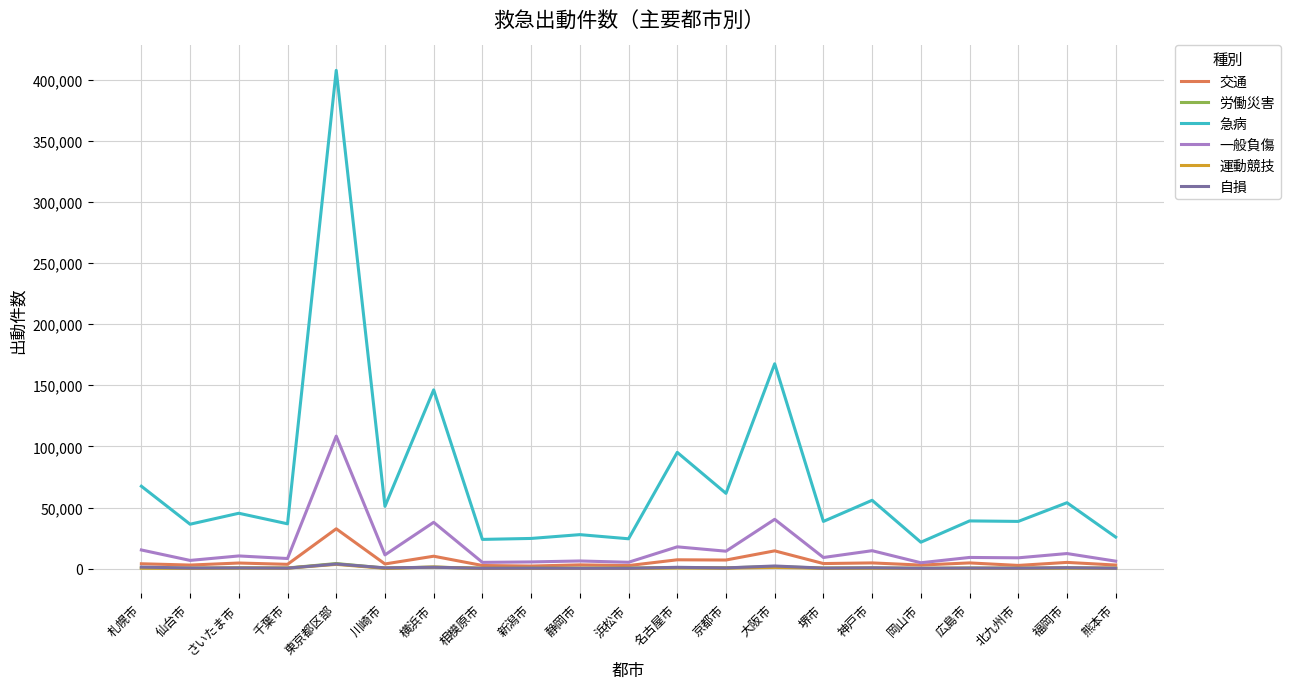

At which category is the sum across all series the highest?

東京都区部